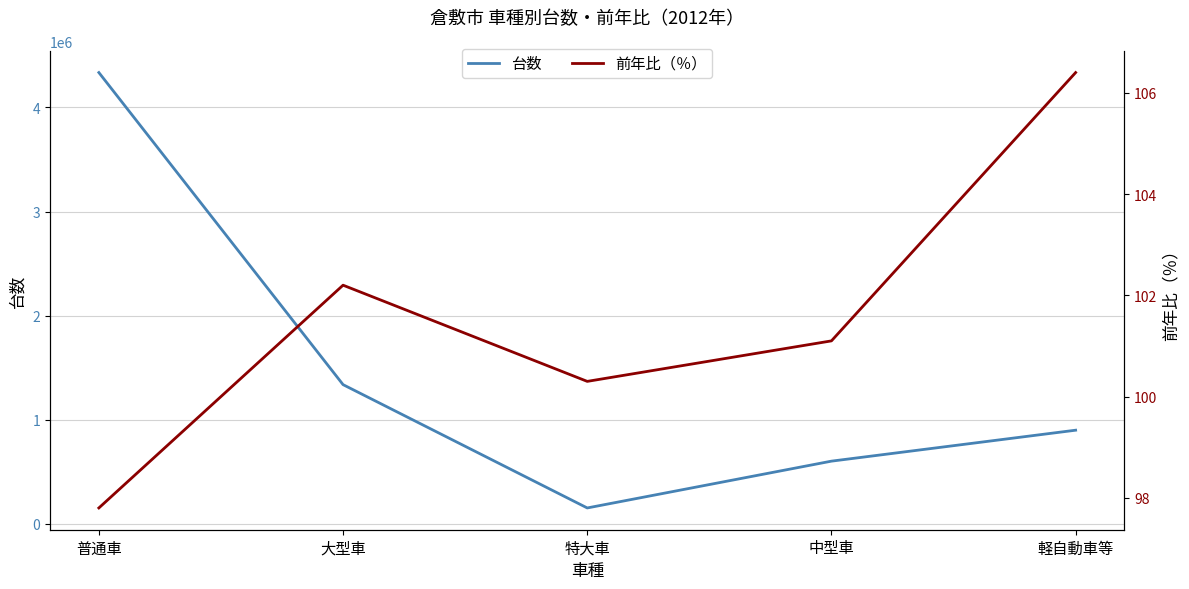

Reading left to right, what are all the values shown in this chart?

台数: 4335686.0	1336079.0	150806.0	600648.0	898139.0
前年比（％）: 97.8	102.2	100.3	101.1	106.4